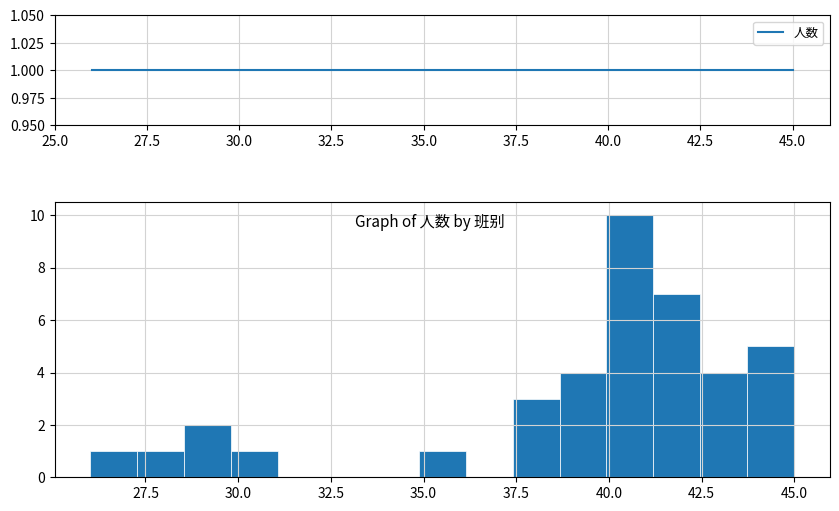

Around what value on the x-axis is the tallest bar? Give the approximate position of its centre, as read against the axis.

40.5